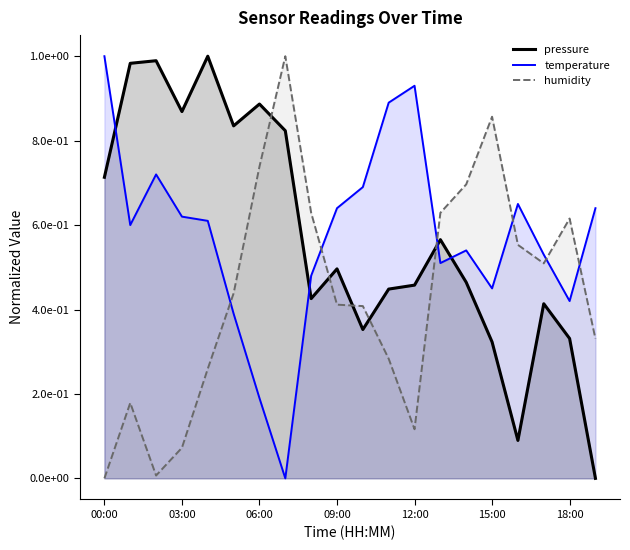

What is the value of the humidity point at the 8th from the left?

1.0